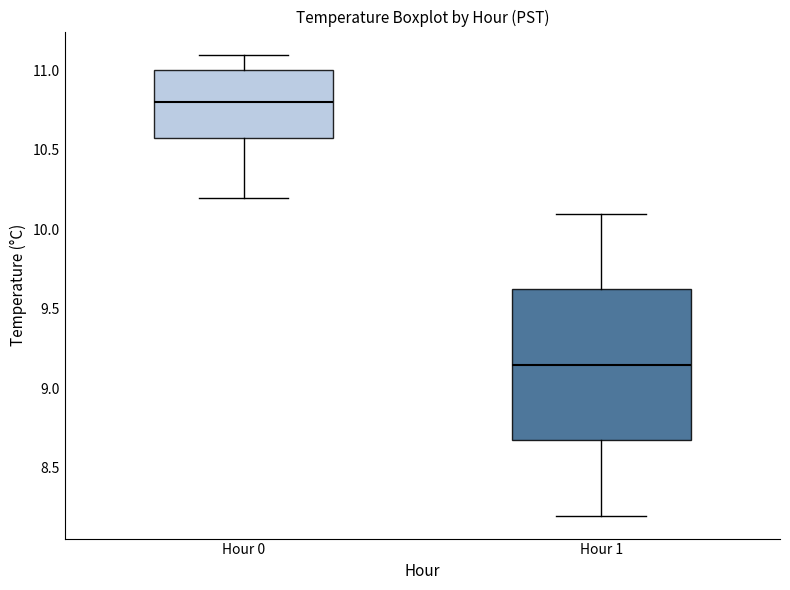

Which box's median line is the highest?

Hour 0